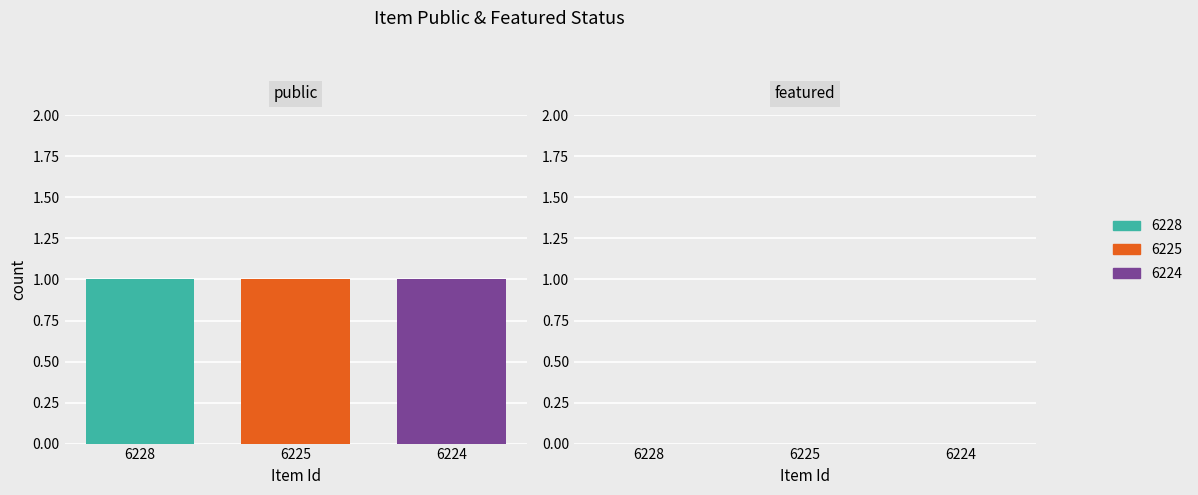

Rank the categories by public value from highest to lowest.

6228, 6225, 6224